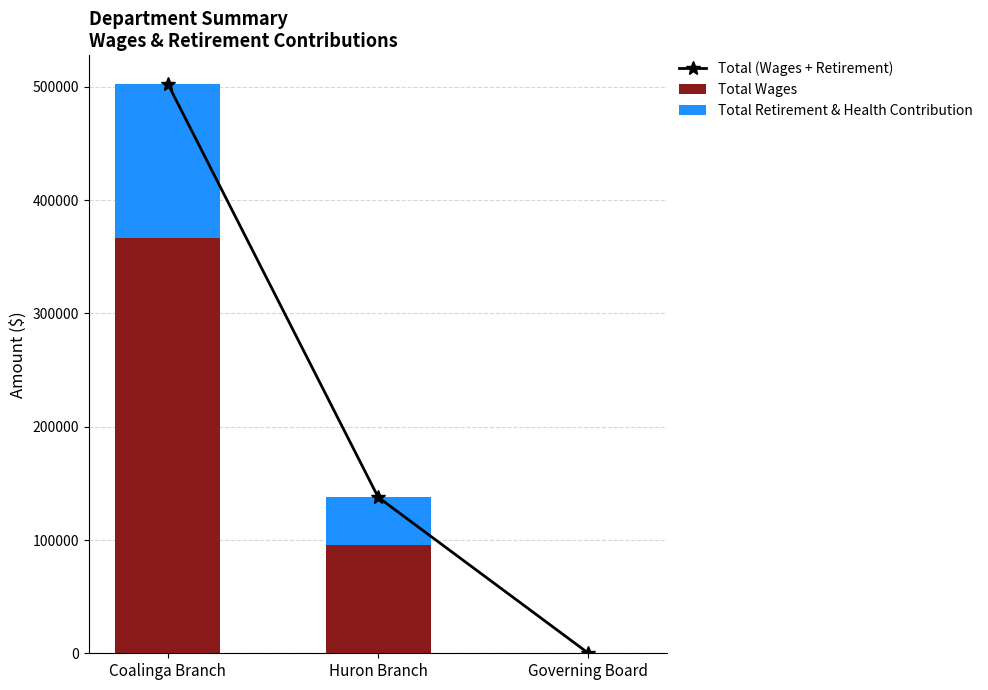

At how many categories does at least one series exceed 330642?

1